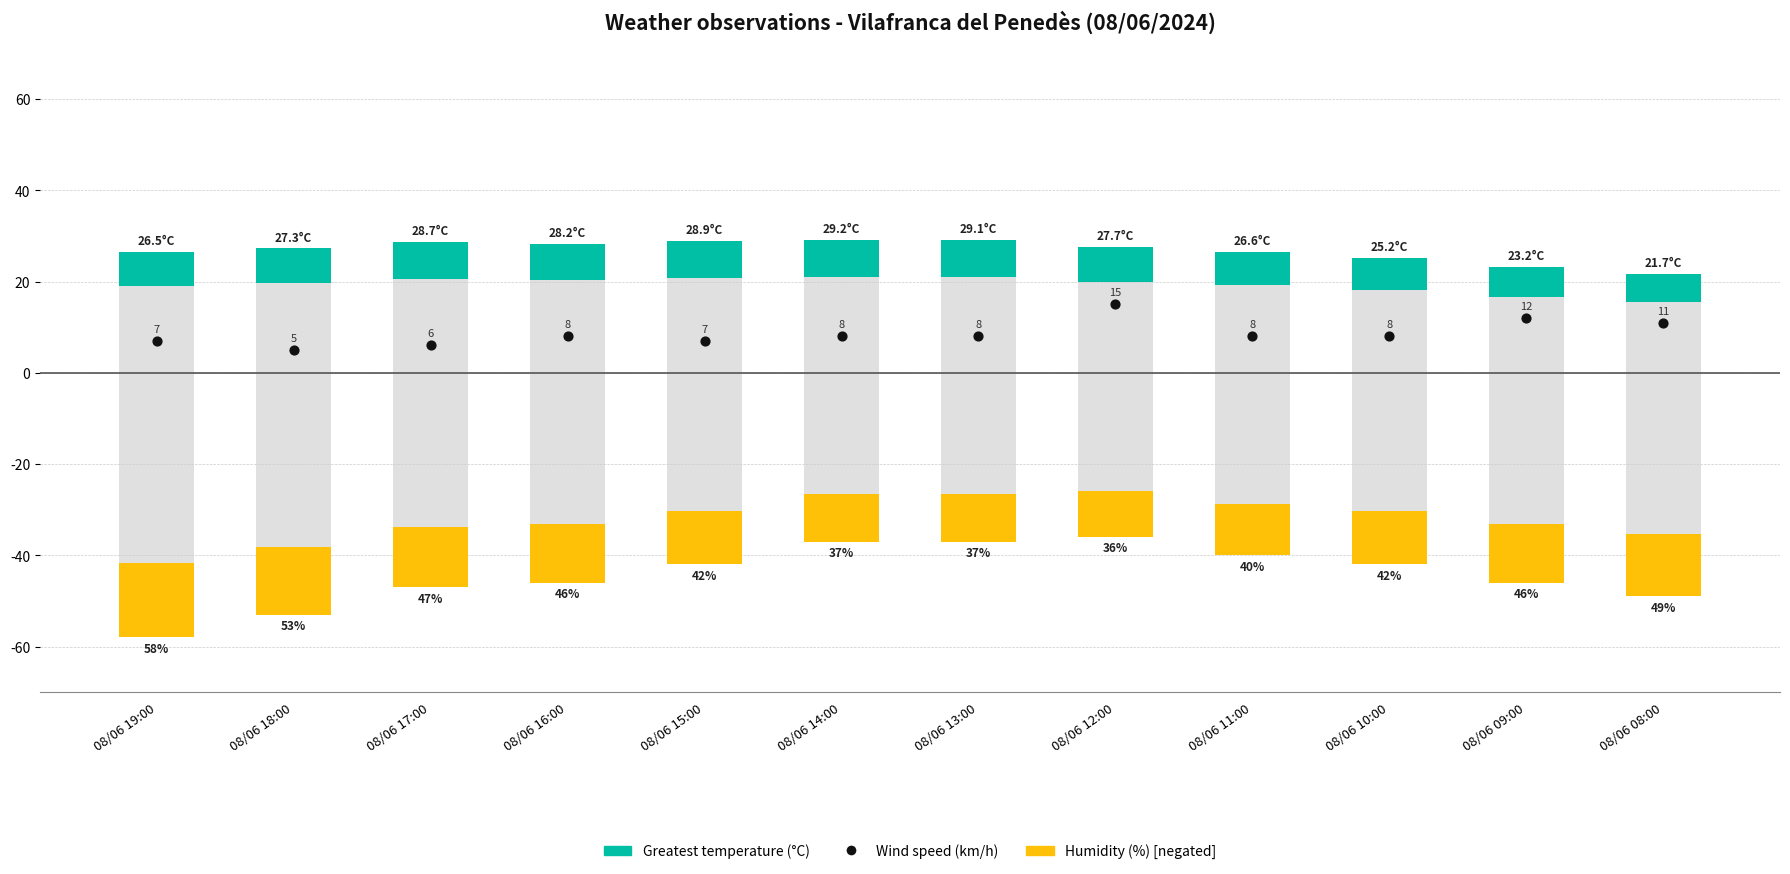

At how many categories does at least one series exceed 40?

8